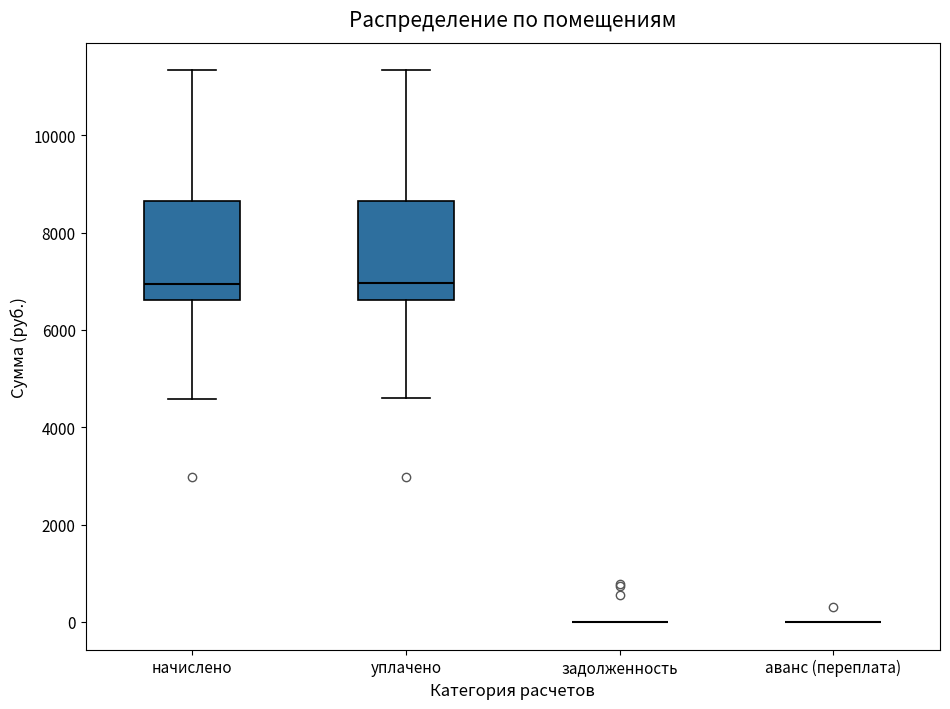

Reading left to right, read every box against the y-axis: the position of its median line, the range the box covers, and the ends of its whiskers. The values are not printed on the chart, so give them approximately, as read against the axis.

начислено: median 7000, box 6600 to 8600, whiskers 4600 to 11400
уплачено: median 7000, box 6600 to 8600, whiskers 4600 to 11400
задолженность: box collapsed to a line at 0, whiskers 0 to 0
аванс (переплата): box collapsed to a line at 0, whiskers 0 to 0